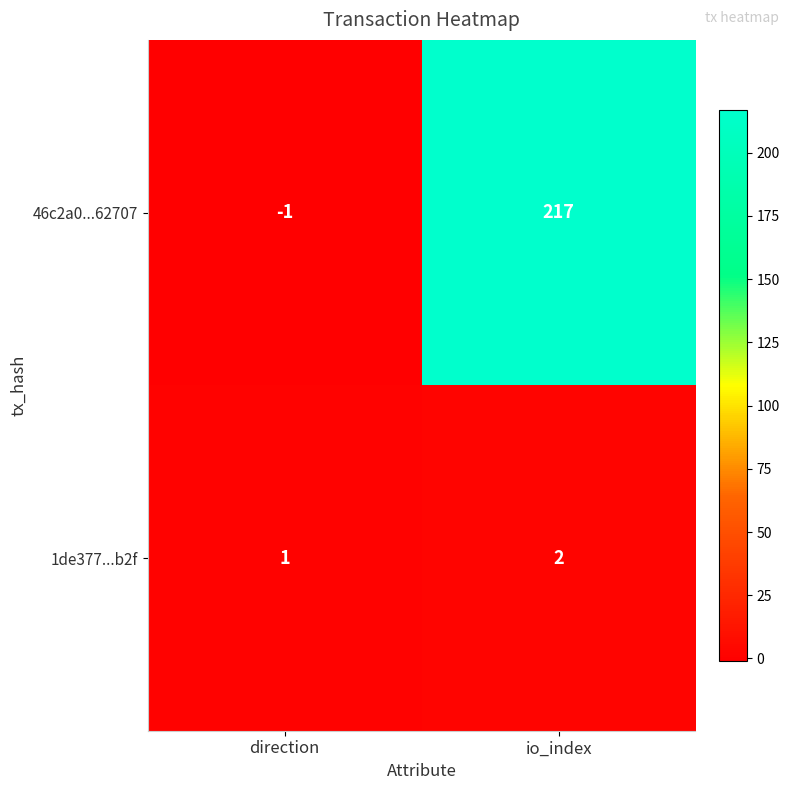

Reading left to right, extract all data points from this chart.

46c2a0...62707: direction=-1	io_index=217
1de377...b2f: direction=1	io_index=2